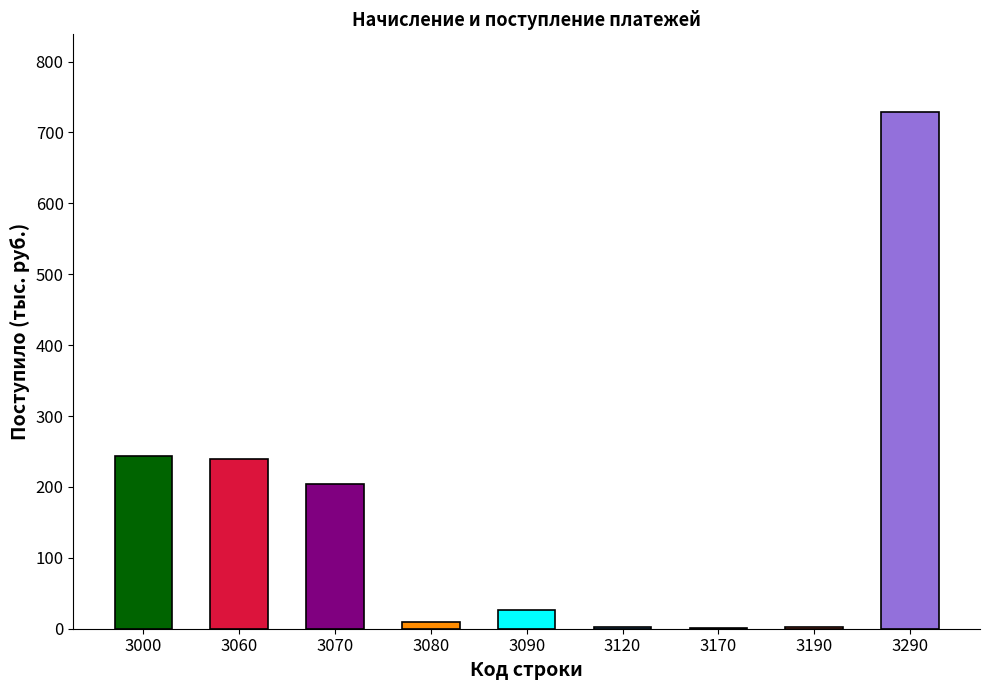

What is the sum of all values?

1458